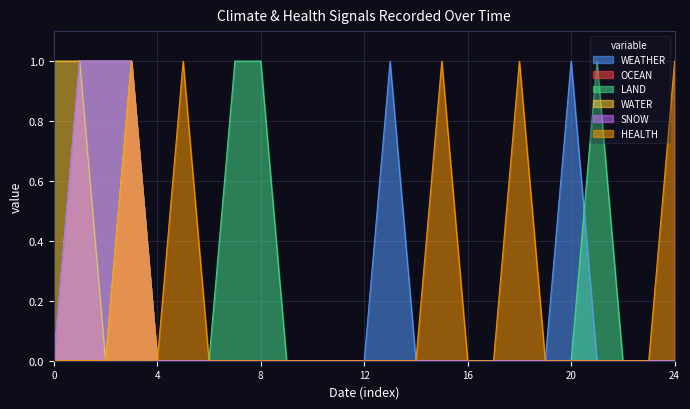

True or false: WEATHER and OCEAN cross at least once.

False